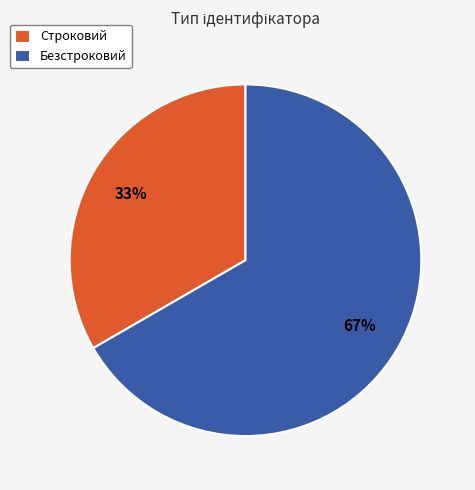

What is the largest slice in the pie chart?

Безстроковий